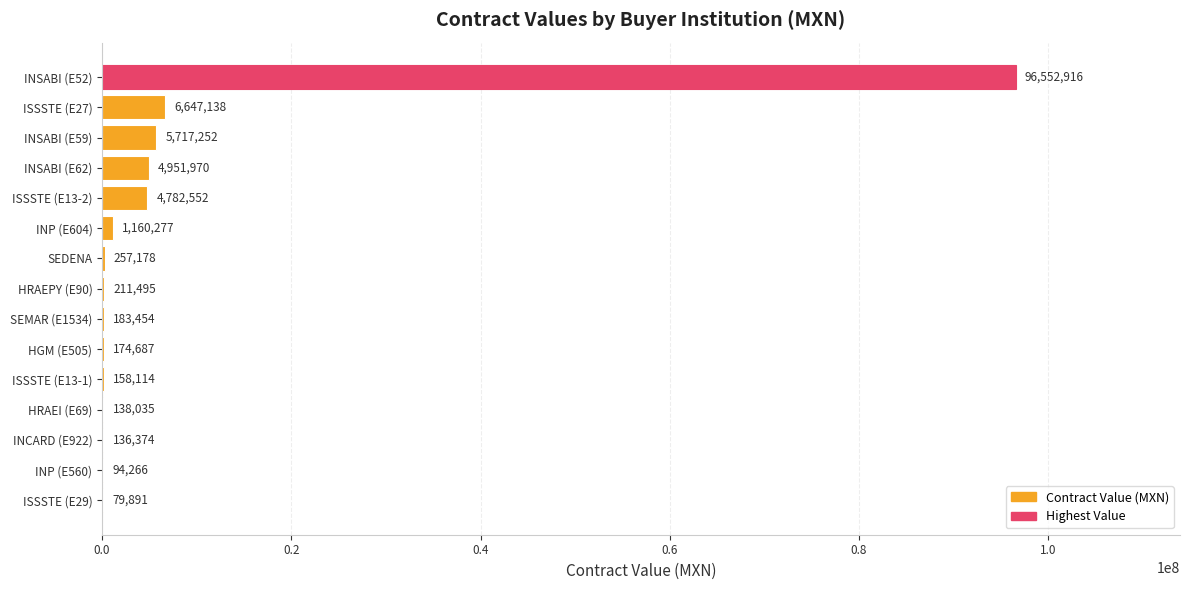

Between SEMAR (E1534) and HGM (E505), which is larger?

SEMAR (E1534)